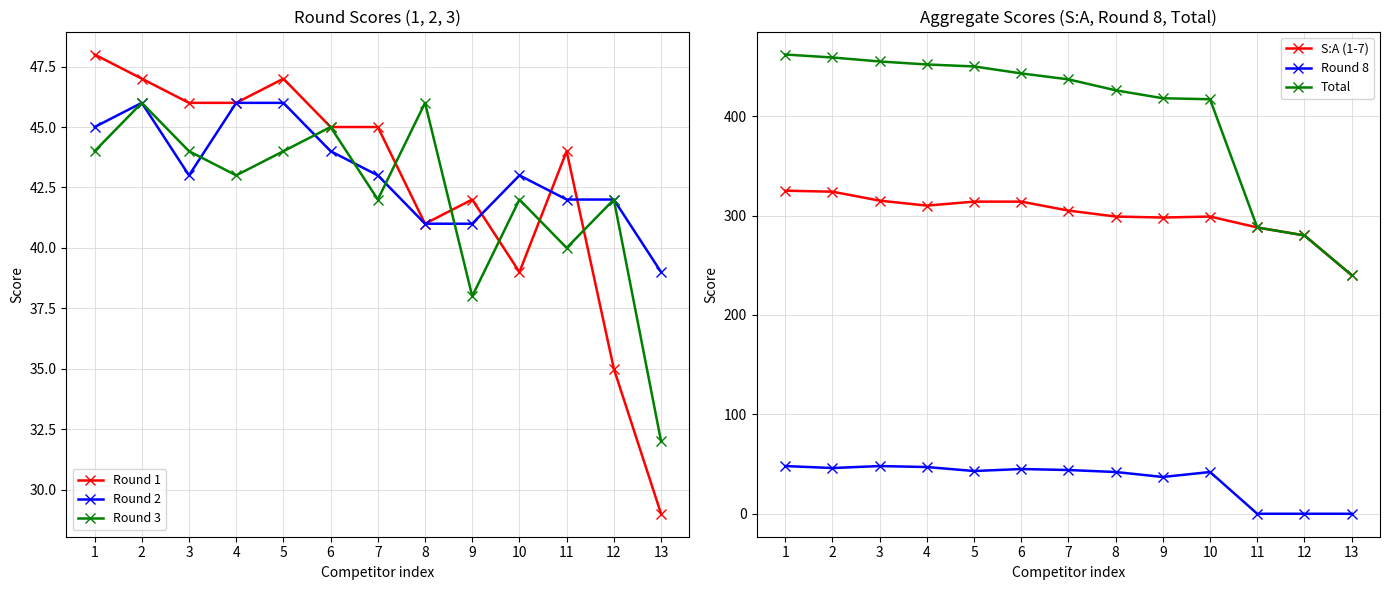

Reading right to left, extract all data points from this chart.

Round 1: 13=29	12=35	11=44	10=39	9=42	8=41	7=45	6=45	5=47	4=46	3=46	2=47	1=48
Round 2: 13=39	12=42	11=42	10=43	9=41	8=41	7=43	6=44	5=46	4=46	3=43	2=46	1=45
Round 3: 13=32	12=42	11=40	10=42	9=38	8=46	7=42	6=45	5=44	4=43	3=44	2=46	1=44
S:A (1-7): 13=240	12=280	11=288	10=299	9=298	8=299	7=305	6=314	5=314	4=310	3=315	2=324	1=325
Round 8: 13=0	12=0	11=0	10=42	9=37	8=42	7=44	6=45	5=43	4=47	3=48	2=46	1=48
Total: 13=240	12=280	11=288	10=417	9=418	8=426	7=437	6=443	5=450	4=452	3=455	2=459	1=462